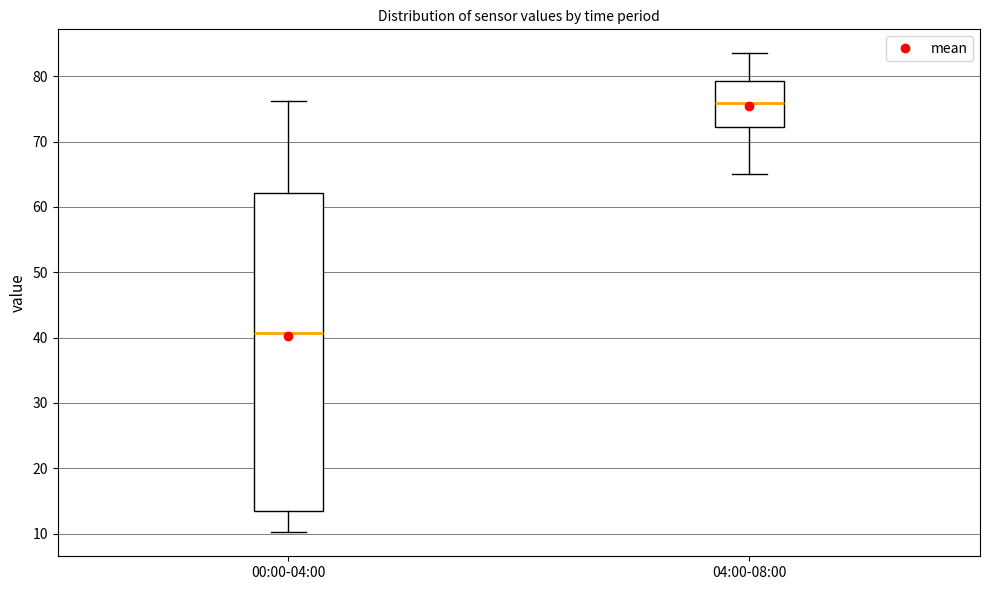

Which box's median line is the highest?

04:00-08:00